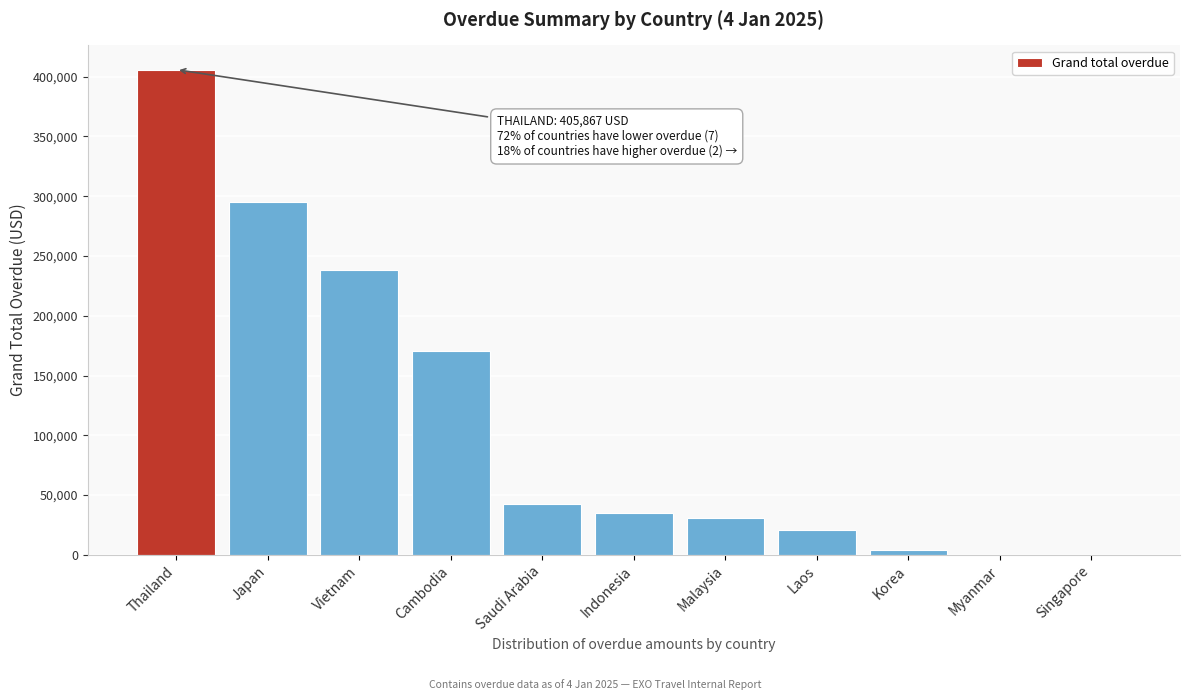

Reading left to right, extract all data points from this chart.

Thailand=405867.2	Japan=295225.1	Vietnam=237951.9	Cambodia=170489.2	Saudi Arabia=42662.6	Indonesia=34778.0	Malaysia=30964.1	Laos=20692.0	Korea=4332.0	Myanmar=0.0	Singapore=0.0